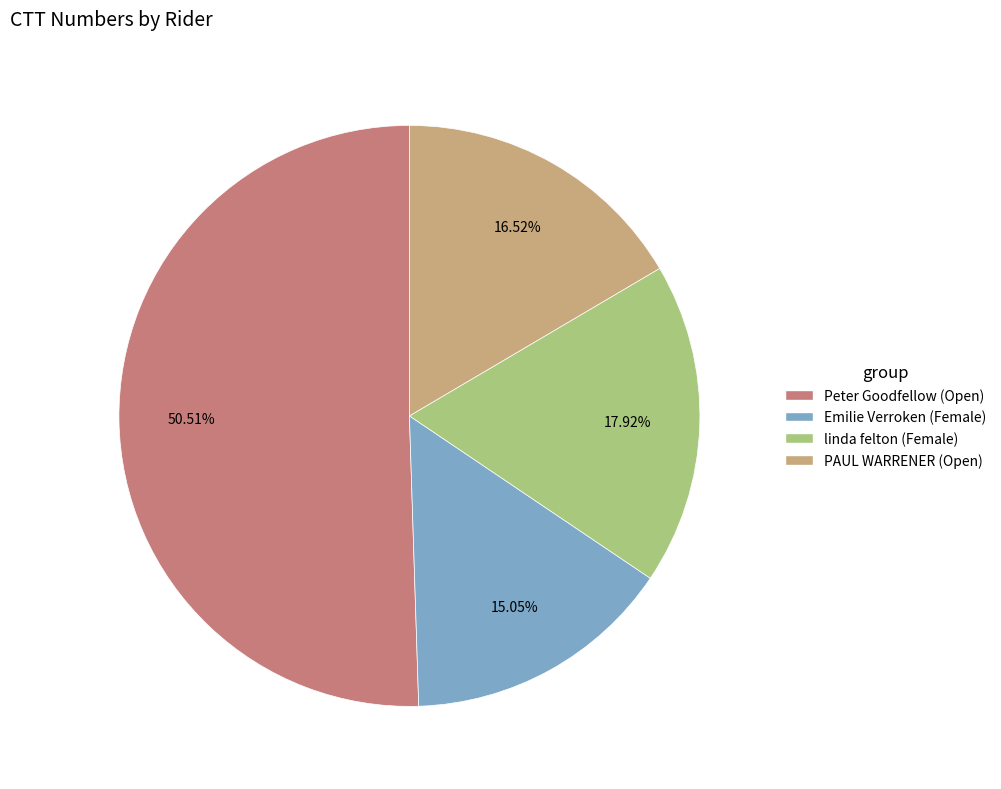

How many segments does this pie chart have?

4